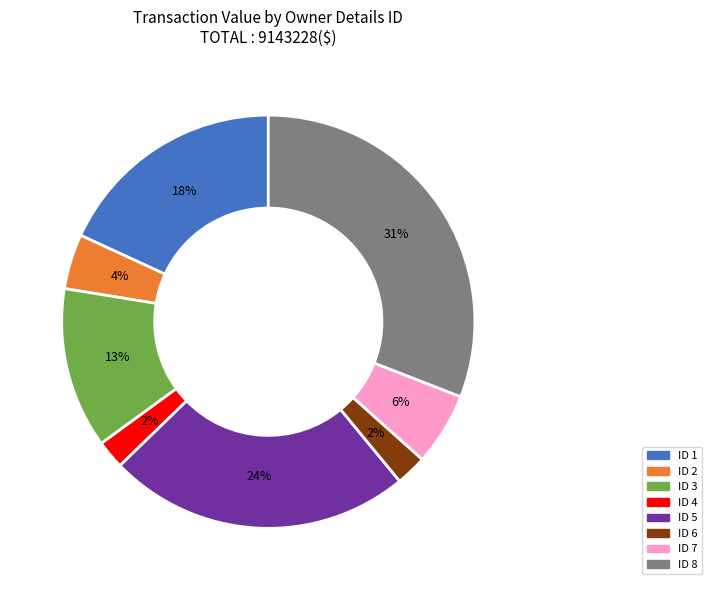

The ID 1 slice represents 9% of the pie. True or false?

False